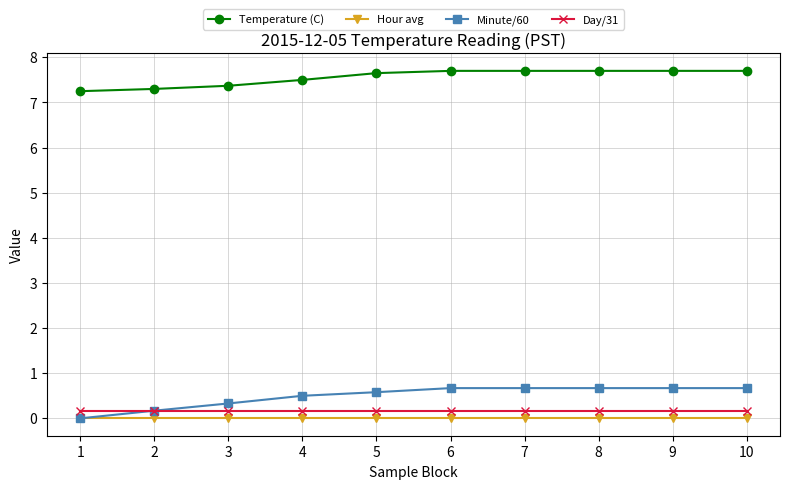

Is the value of Temperature (C) at 6 greater than the value of Day/31 at 9?

Yes